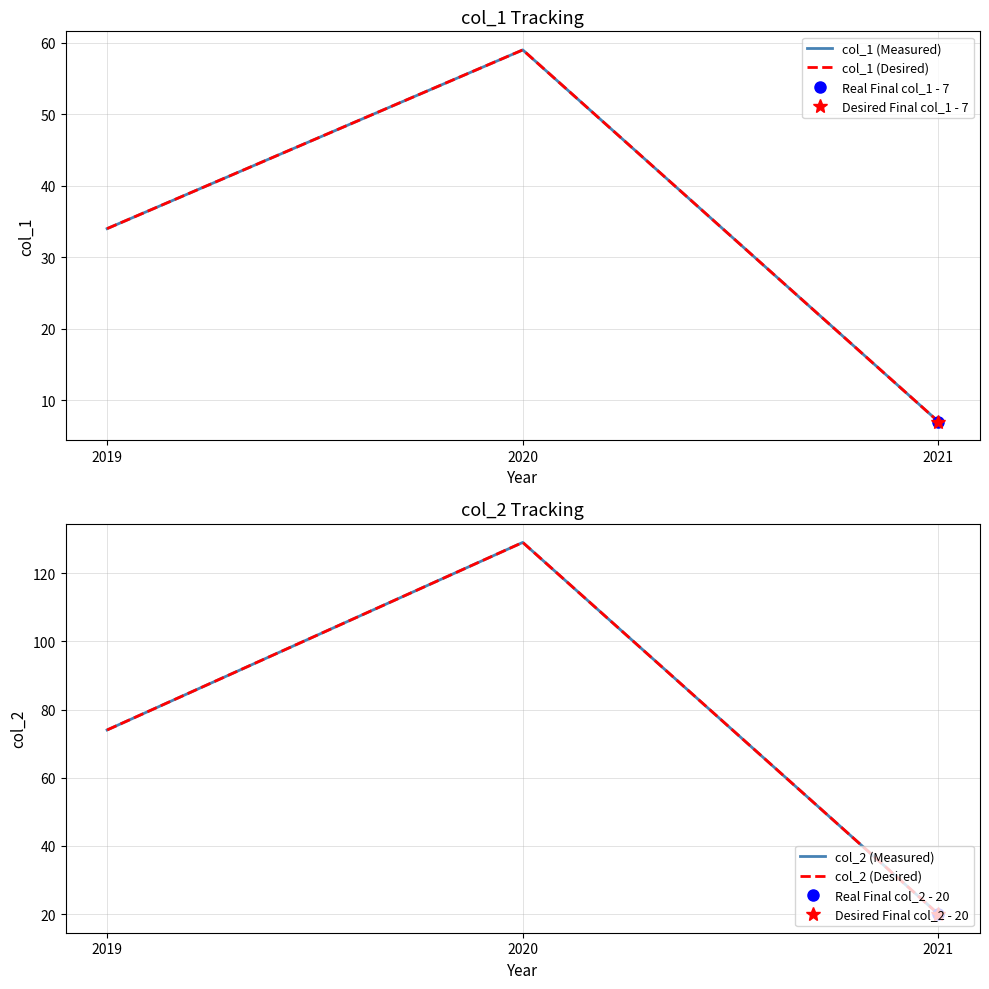

Is this an area chart (filled region under the line)?

No